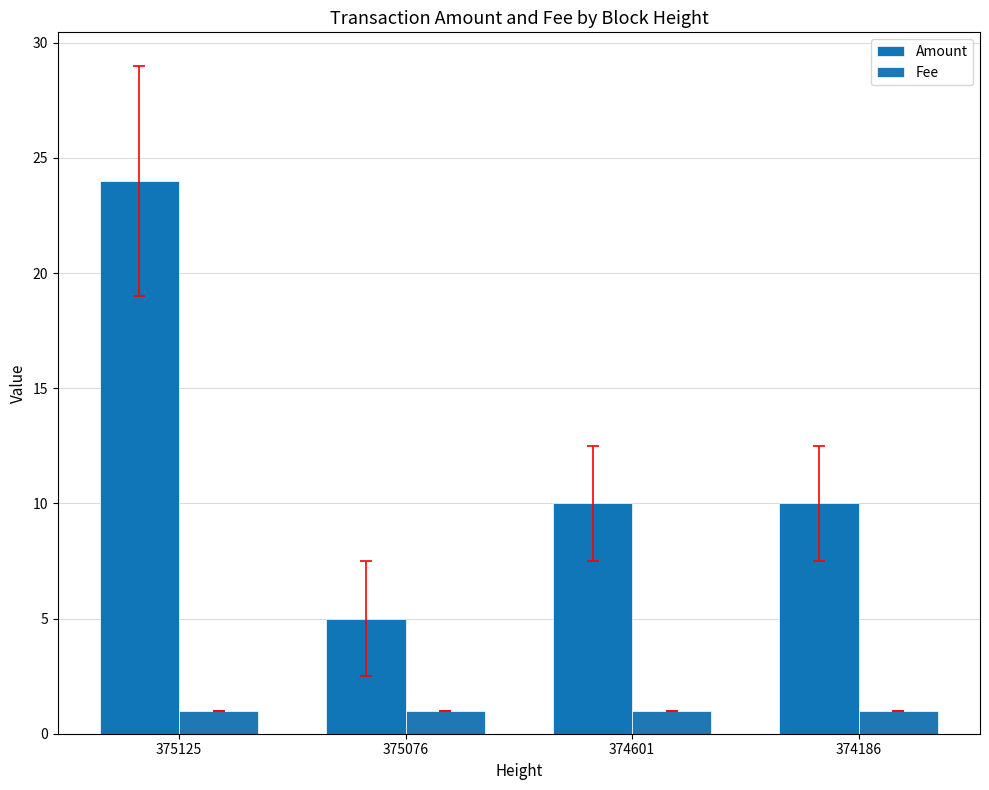

Read the Fee value at 375125.

1